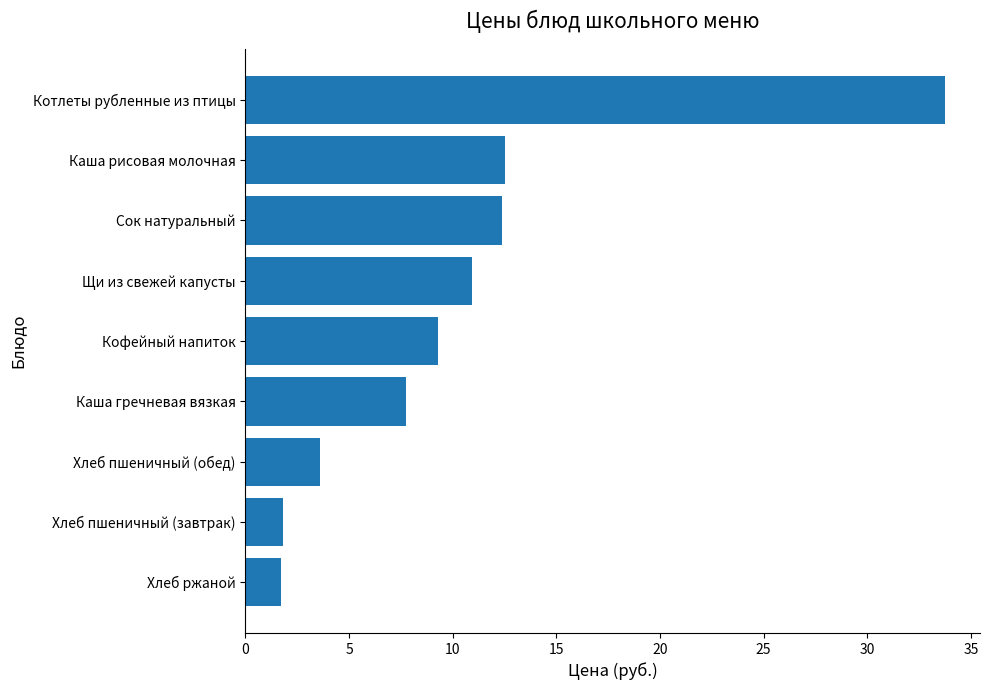

Is it true that the value at Котлеты рубленные из птицы is 14.3?

False